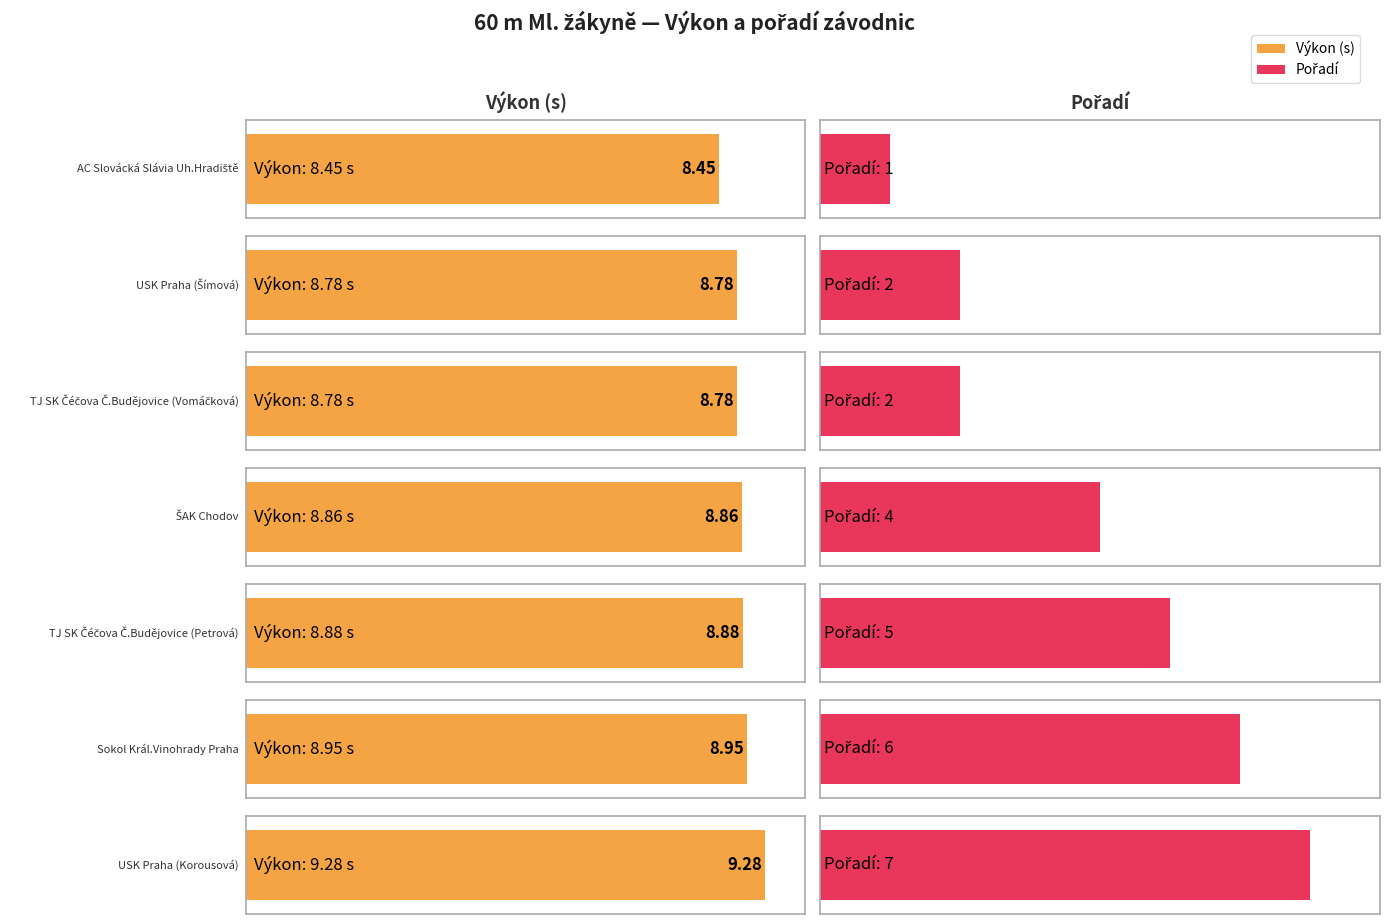

How many bars are there in total?

14